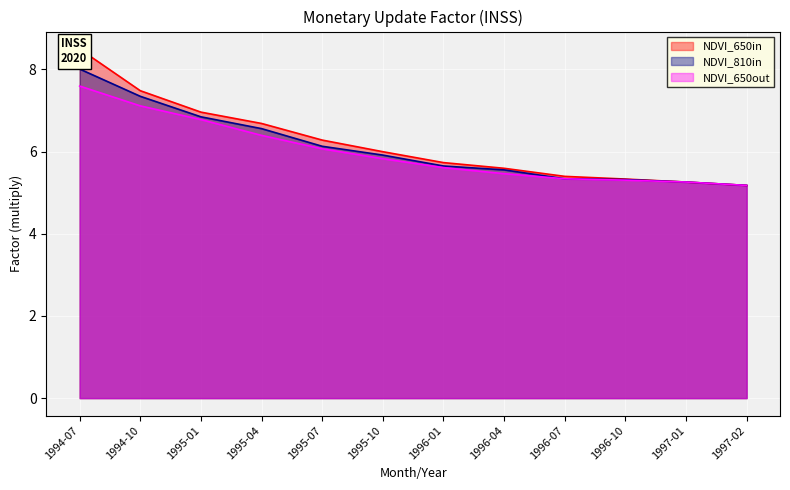

What is the label of the 5th point from the right?

1996-04